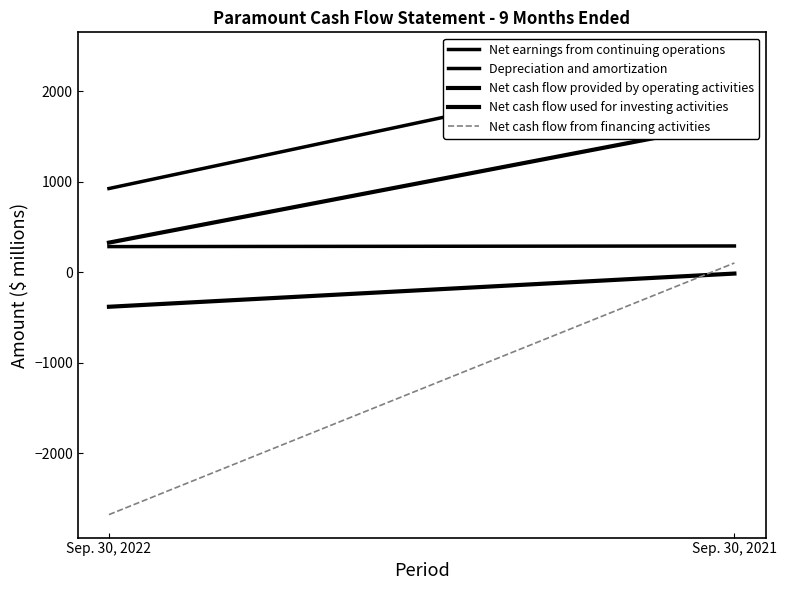

Rank the series by their maximum value, from highest to lowest.

Net earnings from continuing operations, Net cash flow provided by operating activities, Depreciation and amortization, Net cash flow from financing activities, Net cash flow used for investing activities